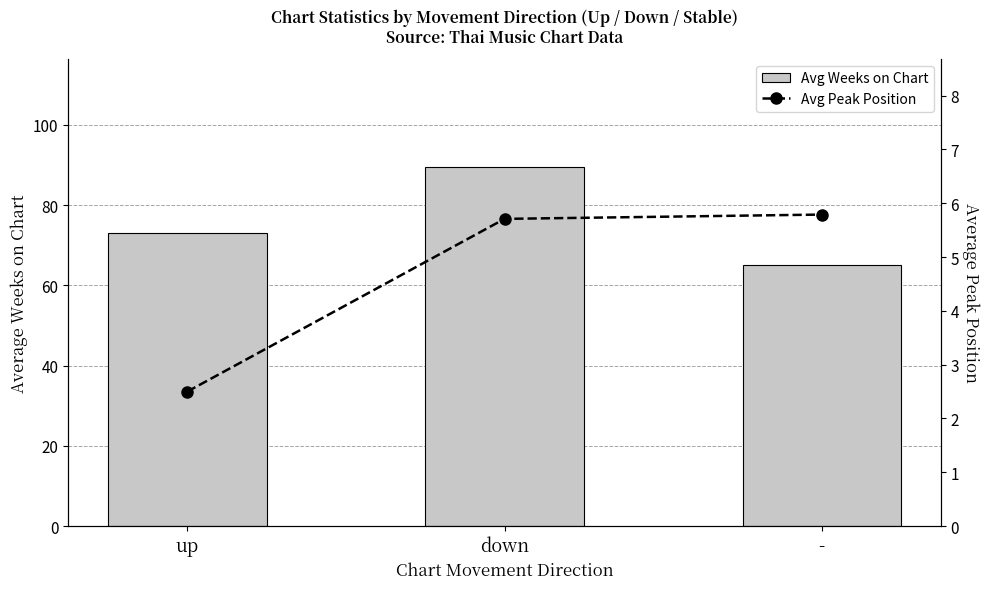

Between up and -, which series saw the biggest shift?

Avg Weeks on Chart